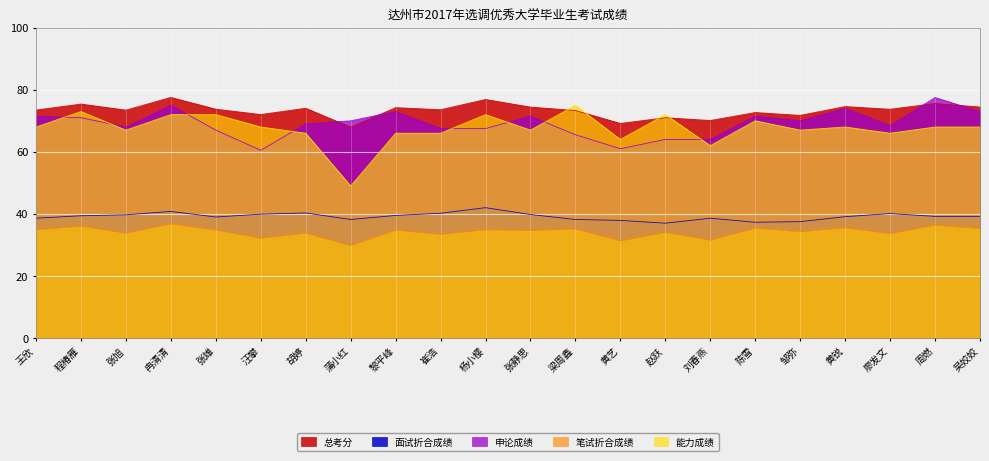

At which label does 申论成绩 first exceed 70?

王欣